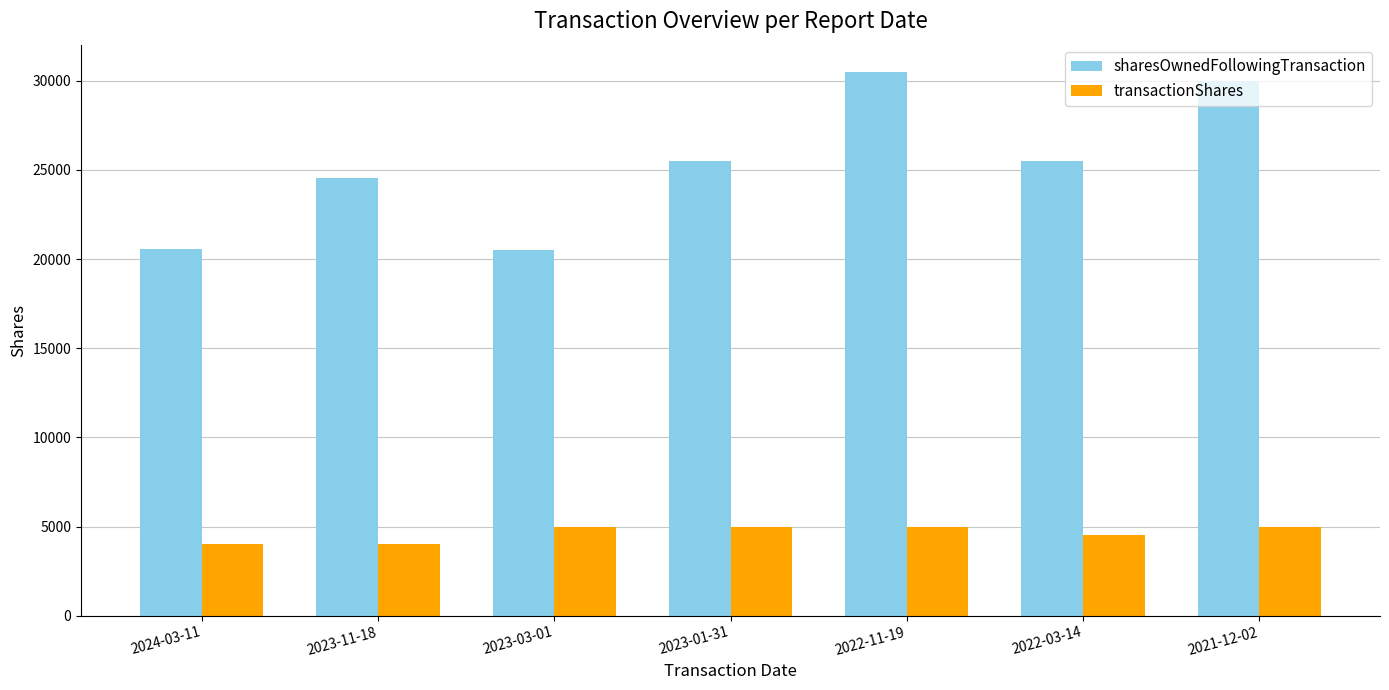

Between 2024-03-11 and 2022-03-14, which series saw the biggest shift?

sharesOwnedFollowingTransaction